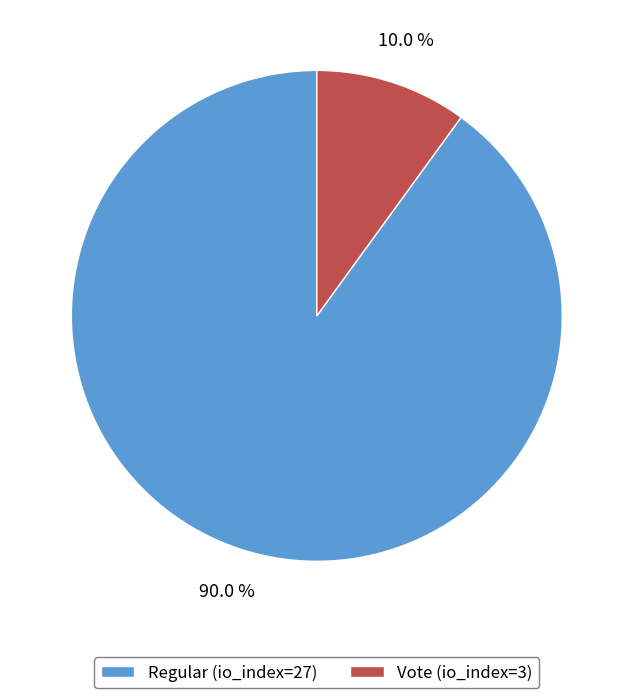

How many slices are in this pie chart?

2